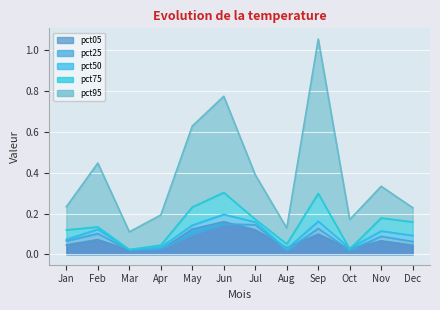

At which label does pct50 reach its peak?

Jun